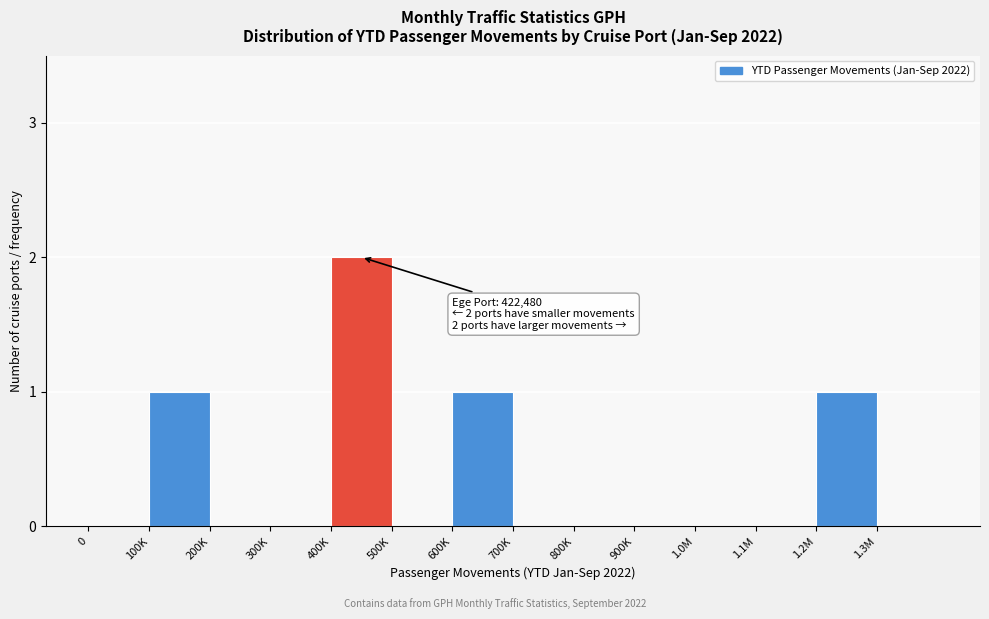

Reading left to right, list all the values displayed in this chart.

0=0	100K=1	200K=0	300K=0	400K=2	500K=0	600K=1	700K=0	800K=0	900K=0	1.0M=0	1.1M=0	1.2M=1	1.3M=0